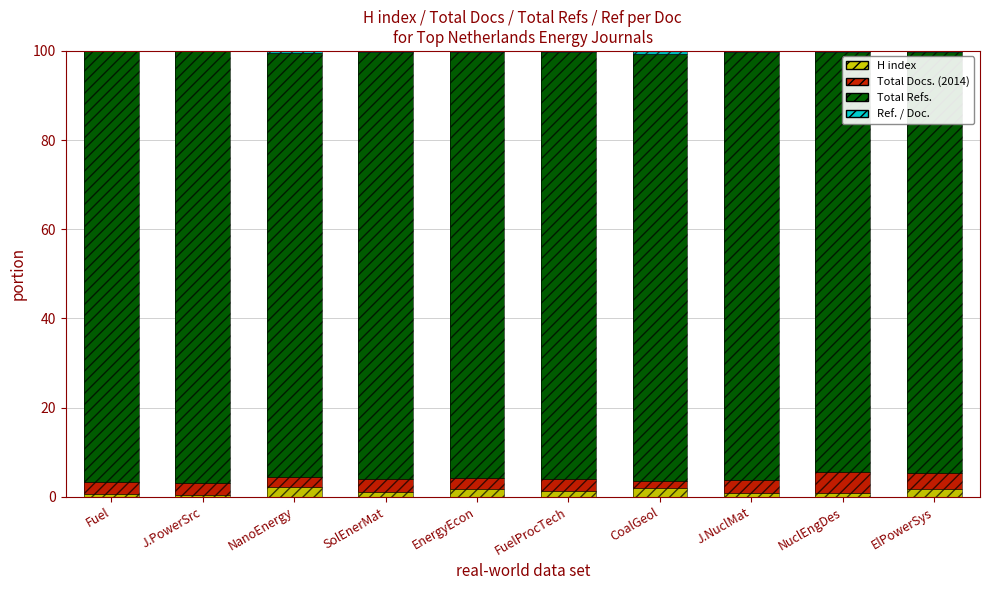

What is the value of the Total Refs. bar at the 3rd from the left?

95.2